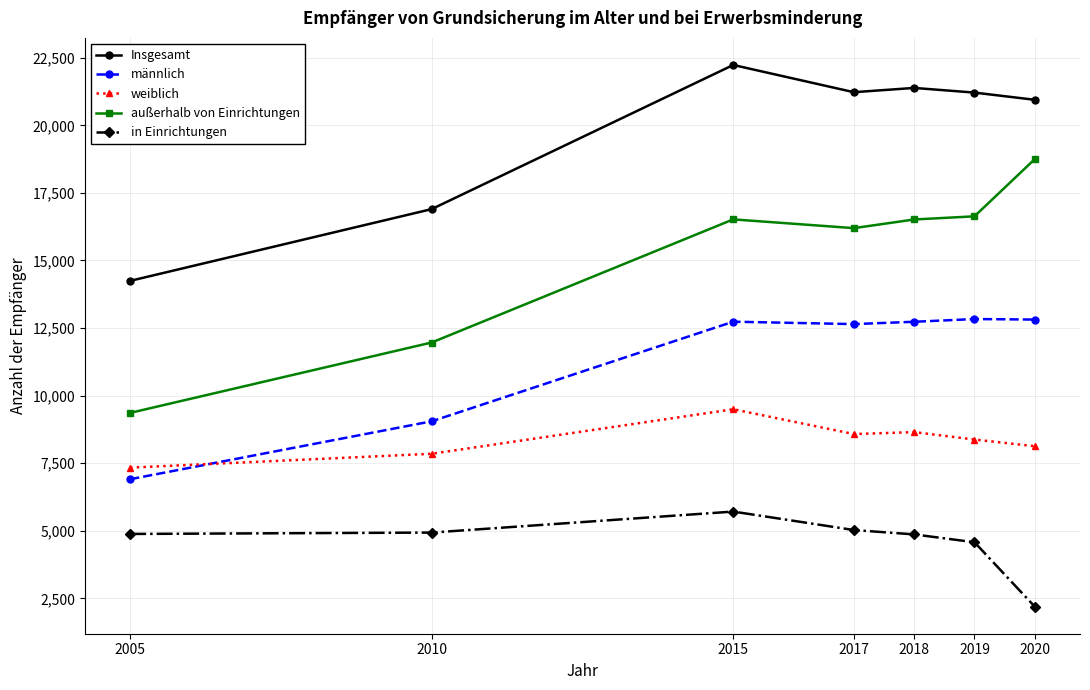

Does the chart have visible grid lines?

Yes